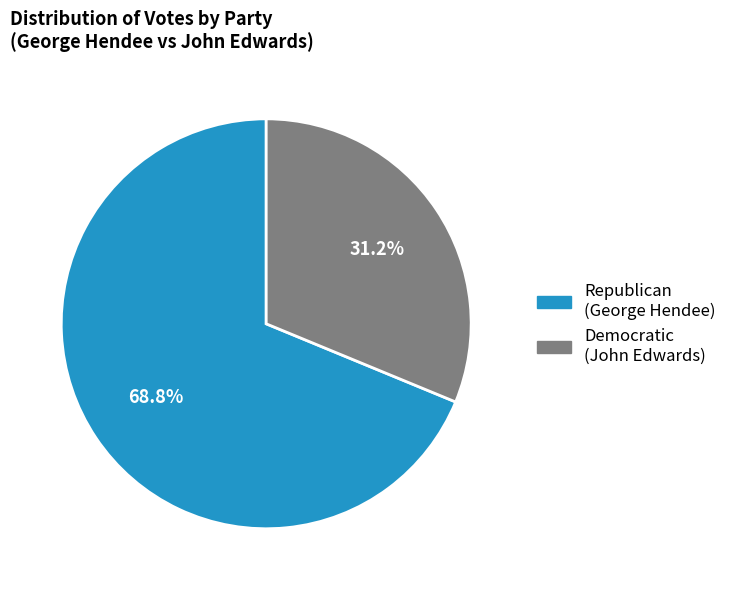

Does any single category account for the majority?

Yes